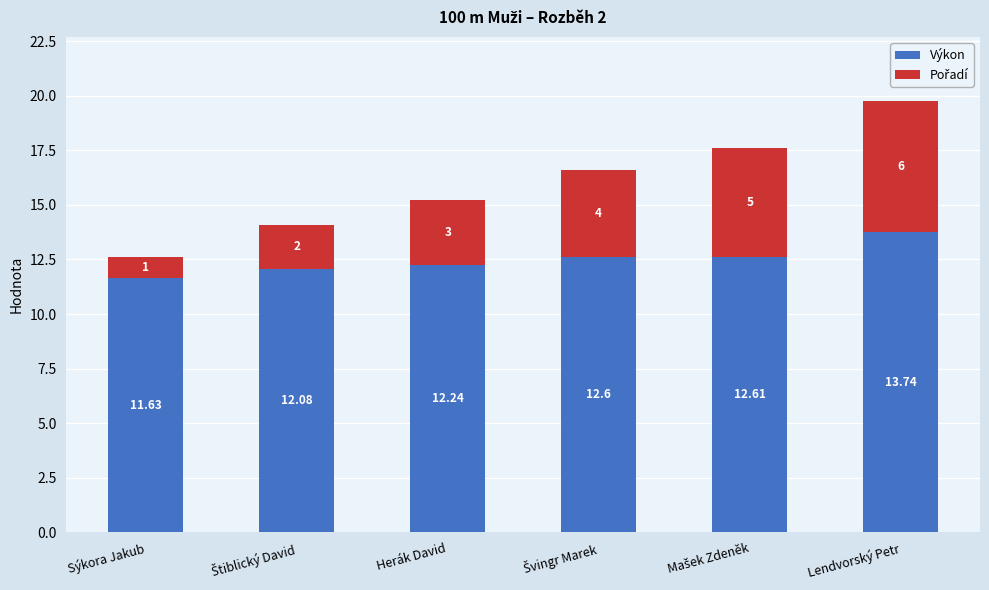

Which category has the lowest value in the Výkon series?

Sýkora Jakub